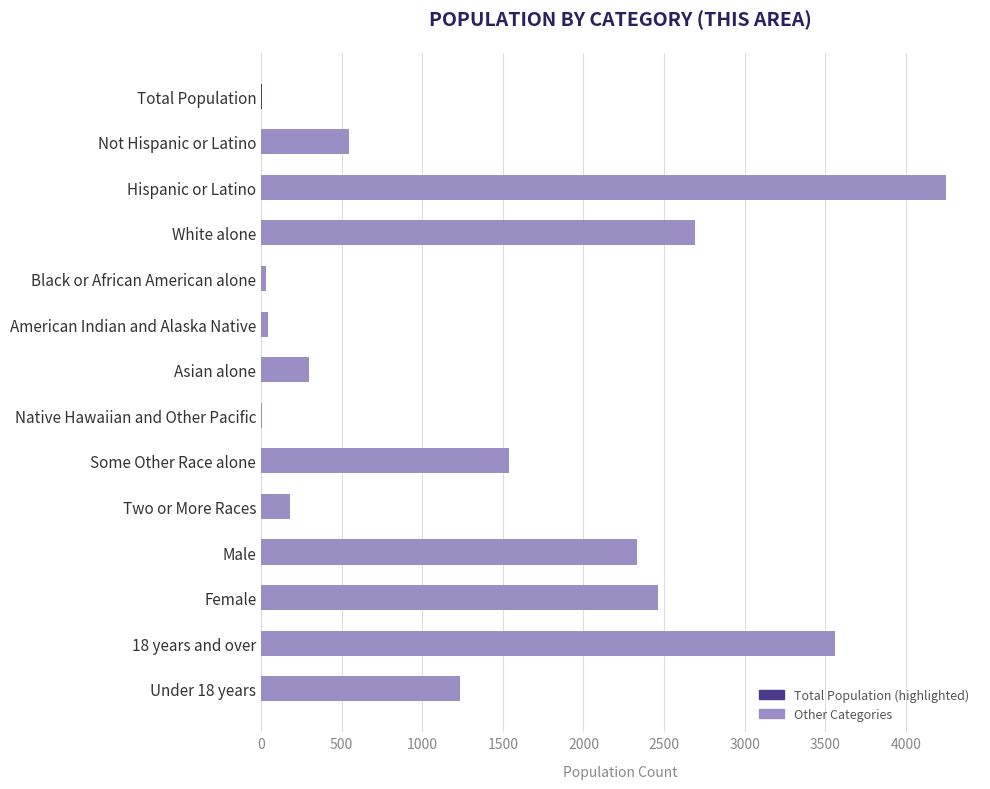

Which has a higher value, Female or Hispanic or Latino?

Hispanic or Latino